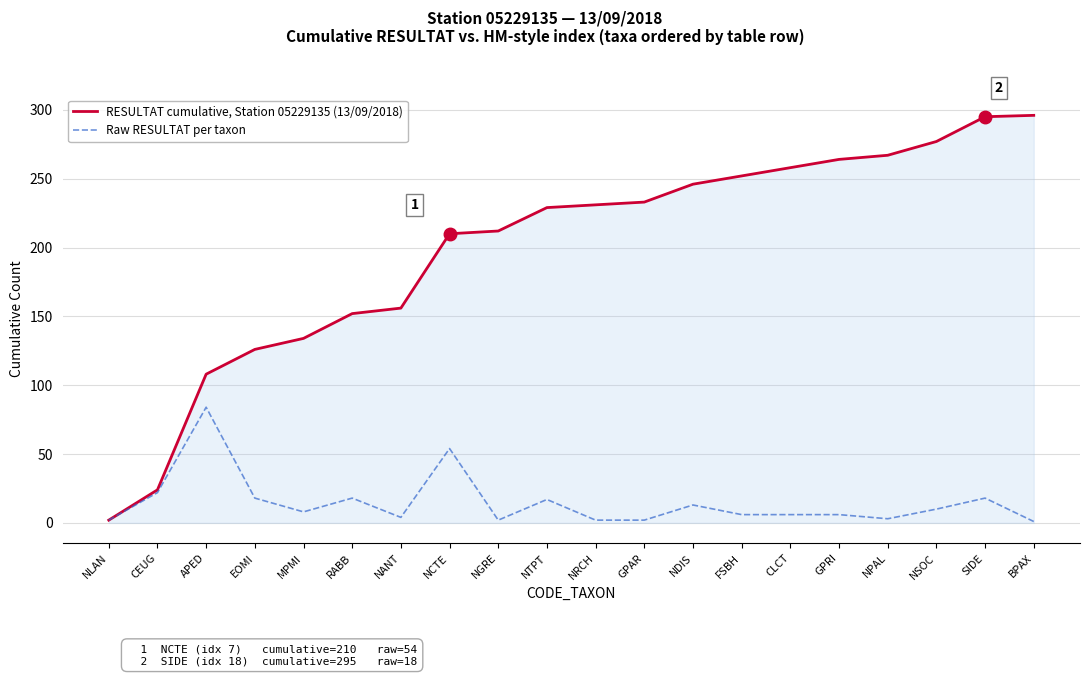

What are all the series names shown in the legend?

RESULTAT cumulative, Station 05229135 (13/09/2018), Raw RESULTAT per taxon